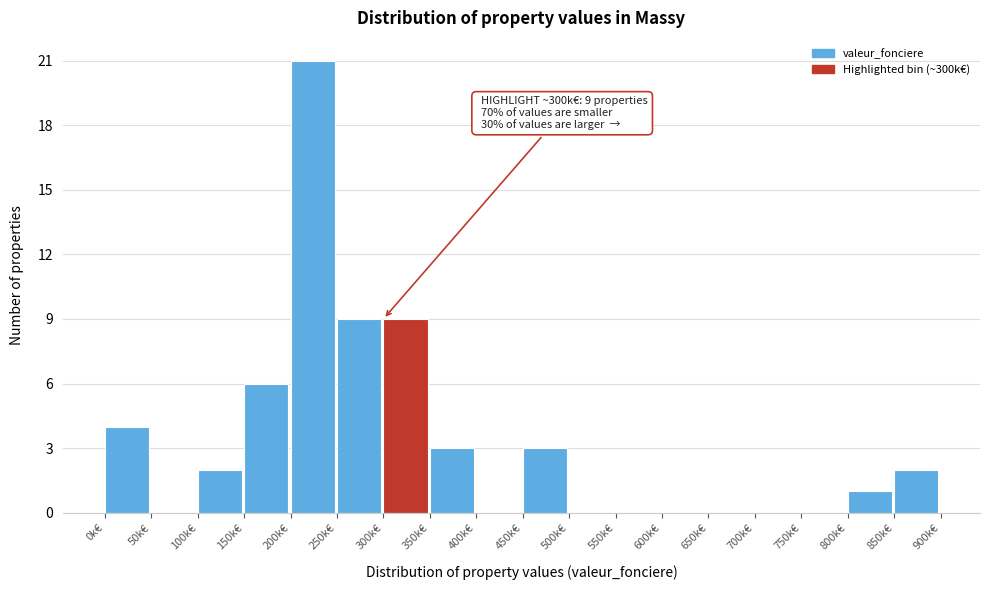

Reading left to right, what are all the values shown in this chart?

0k€=4	50k€=0	100k€=2	150k€=6	200k€=21	250k€=9	300k€=9	350k€=3	400k€=0	450k€=3	500k€=0	550k€=0	600k€=0	650k€=0	700k€=0	750k€=0	800k€=1	850k€=2